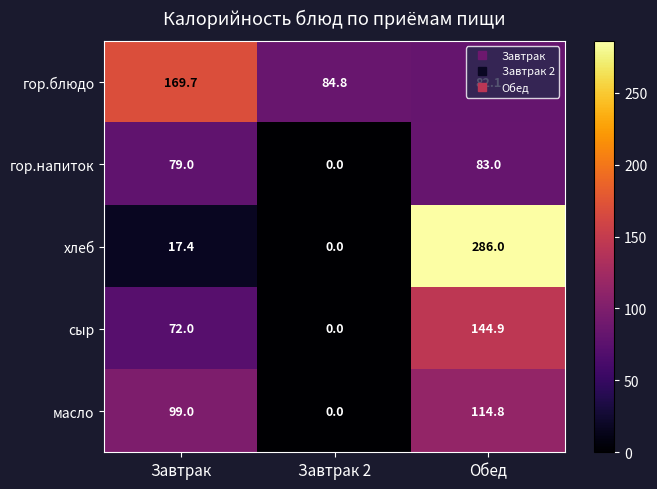

Which series has the largest total across all categories?

гор.блюдо